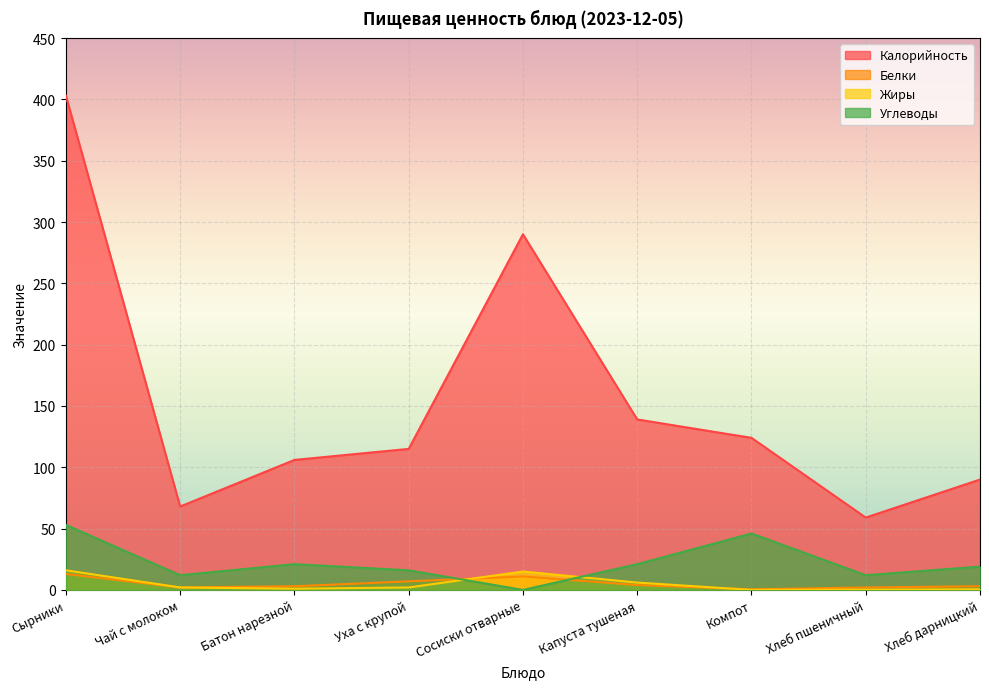

How many data points in Жиры are less than 2?

4